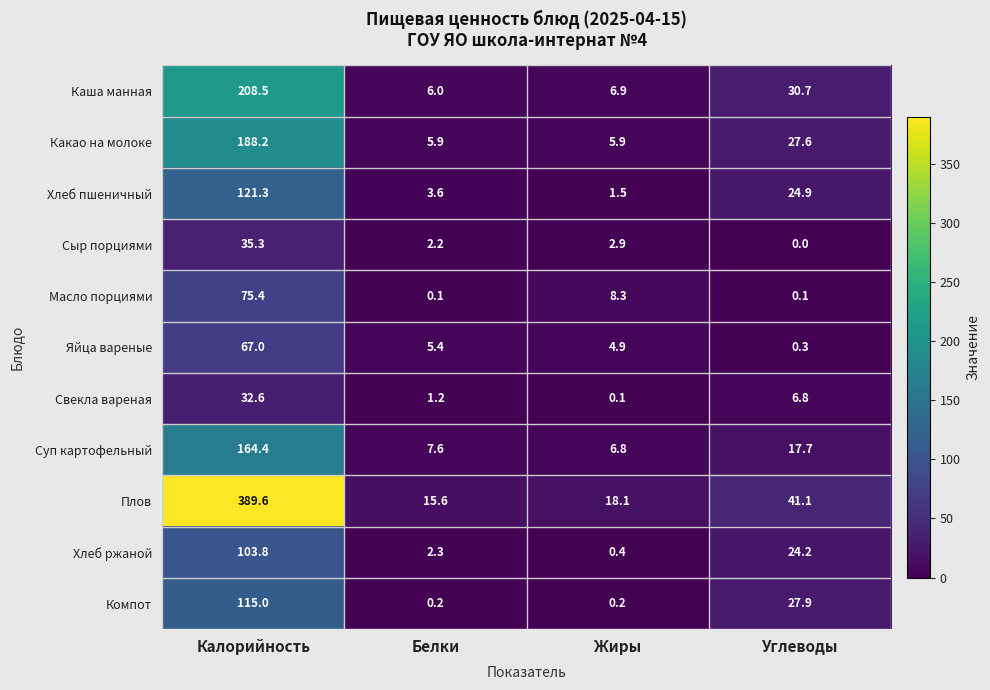

At how many categories does at least one series exceed 311?

1